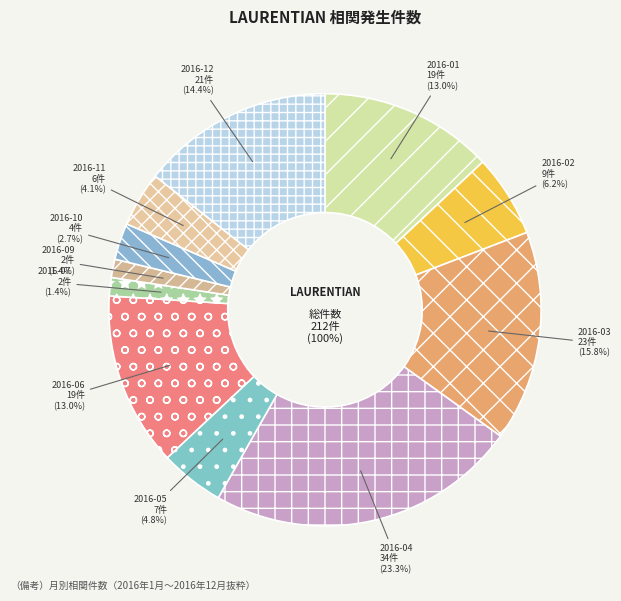

Approximately how many times larger is the value at 2016-05 compared to 2016-03?

0.3